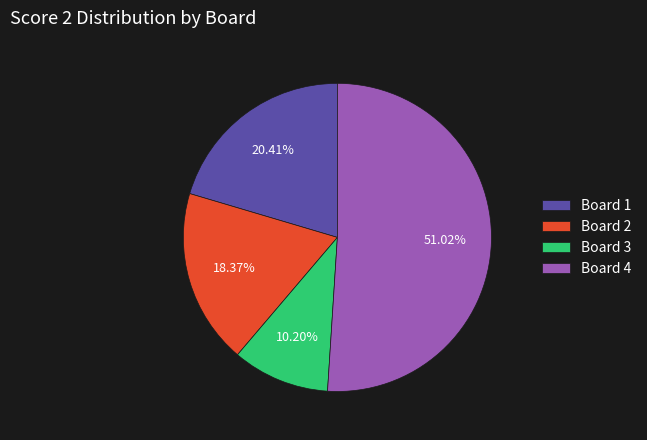

Is the sum of Board 3 and Board 1 greater than half?

No